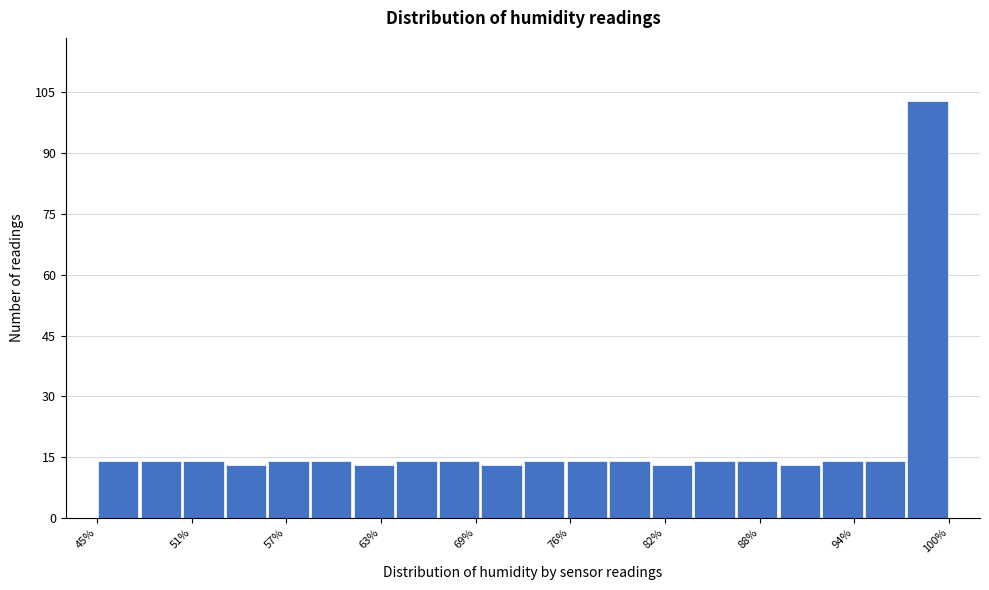

Read against the x-axis, roughly where is the centre of the tallest bar?

99